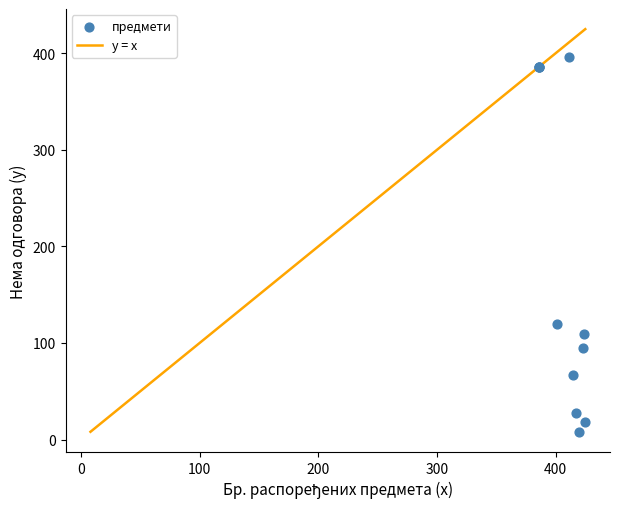

What Y value in the scatter plot is closest to 202?

120